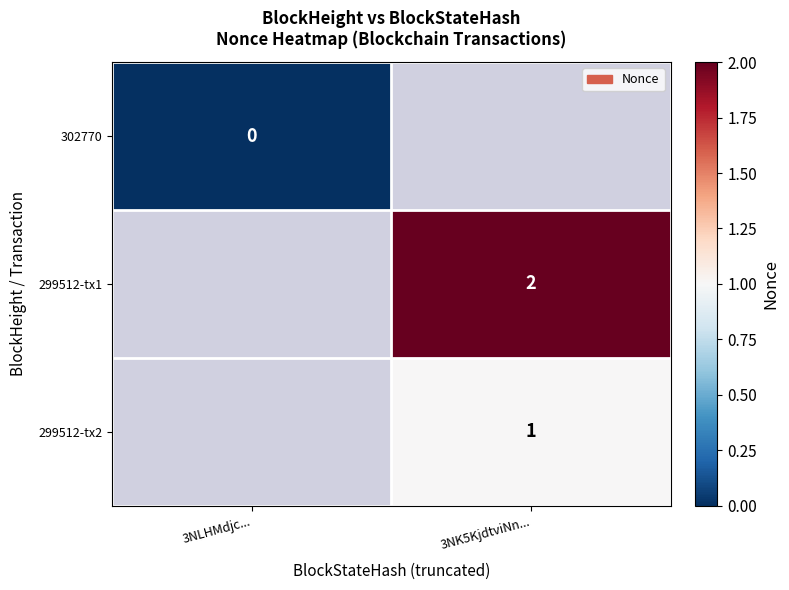

Is the value of 302770 at 3NLHMdjc... greater than the value of 299512-tx2 at 3NK5KjdtviNn...?

No